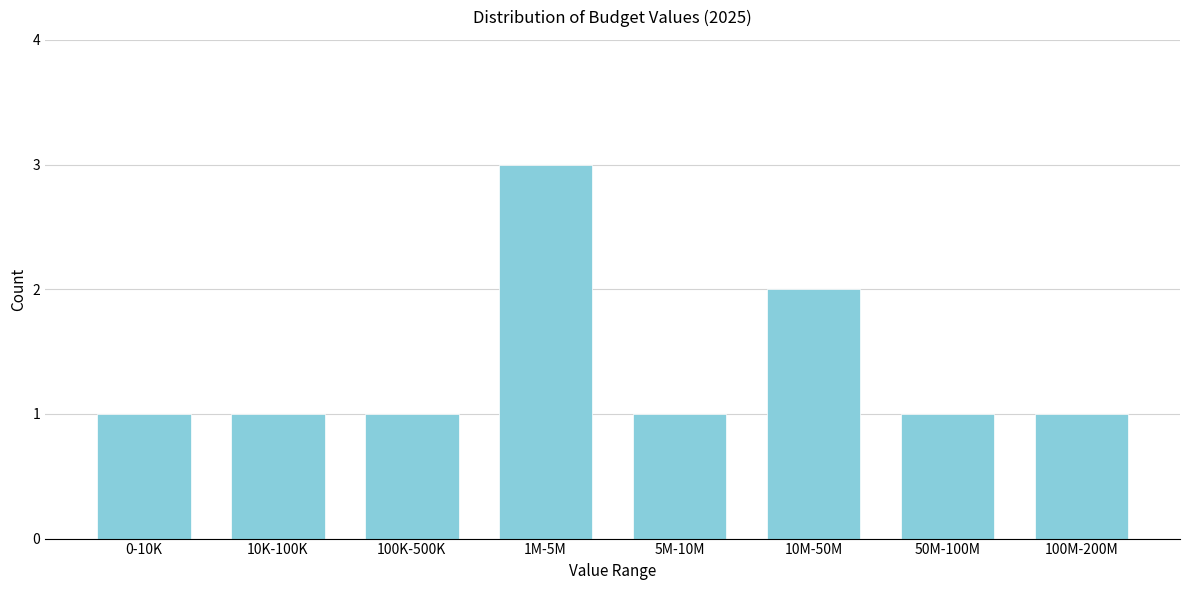

Reading right to left, list all the values displayed in this chart.

100M-200M=1	50M-100M=1	10M-50M=2	5M-10M=1	1M-5M=3	100K-500K=1	10K-100K=1	0-10K=1